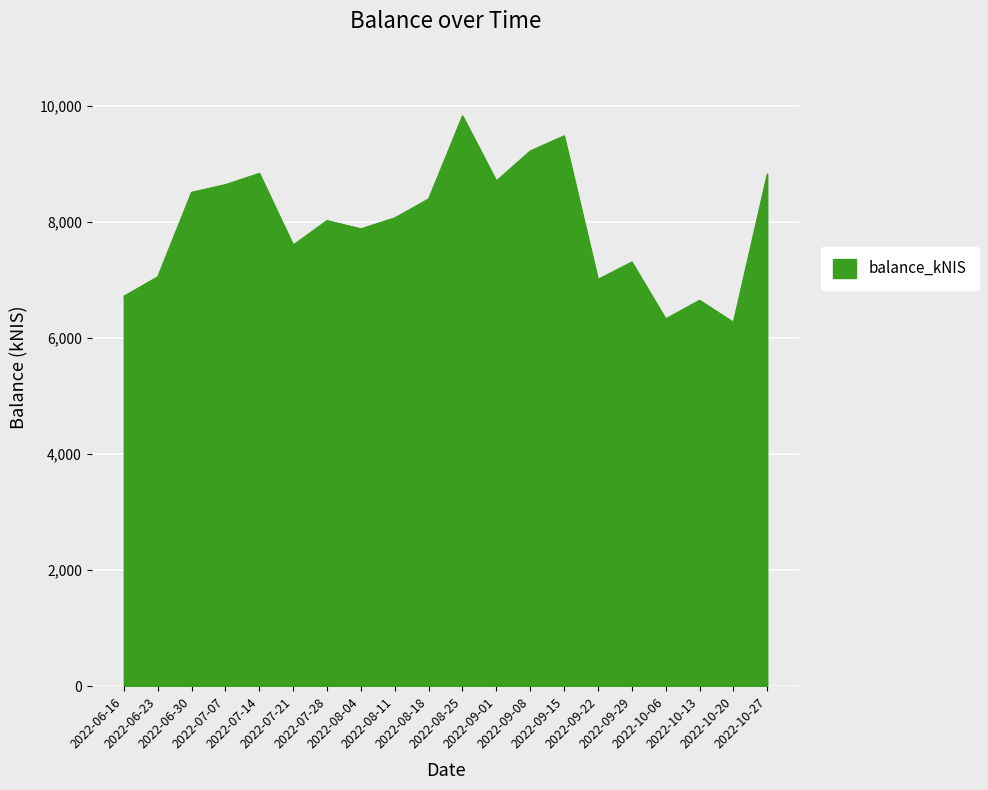

What is the greatest value displayed?

9833.6